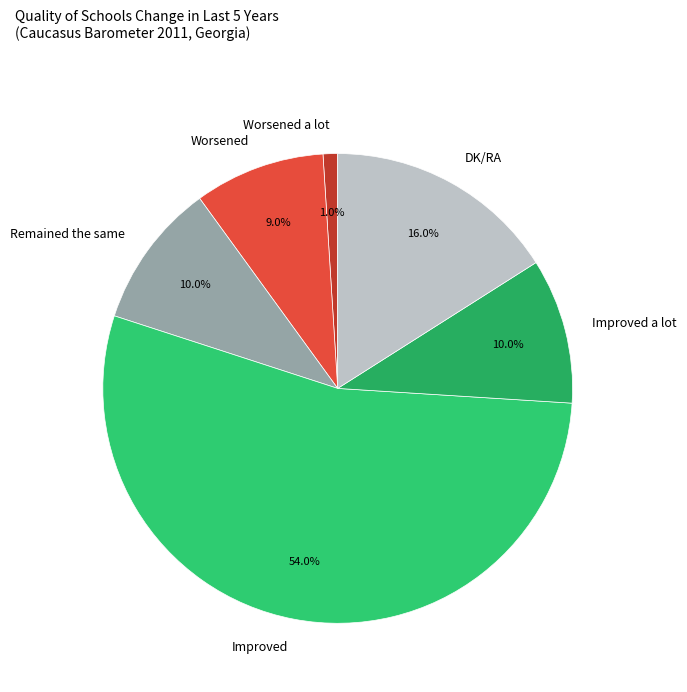

Does Improved account for over 50% of the chart?

Yes